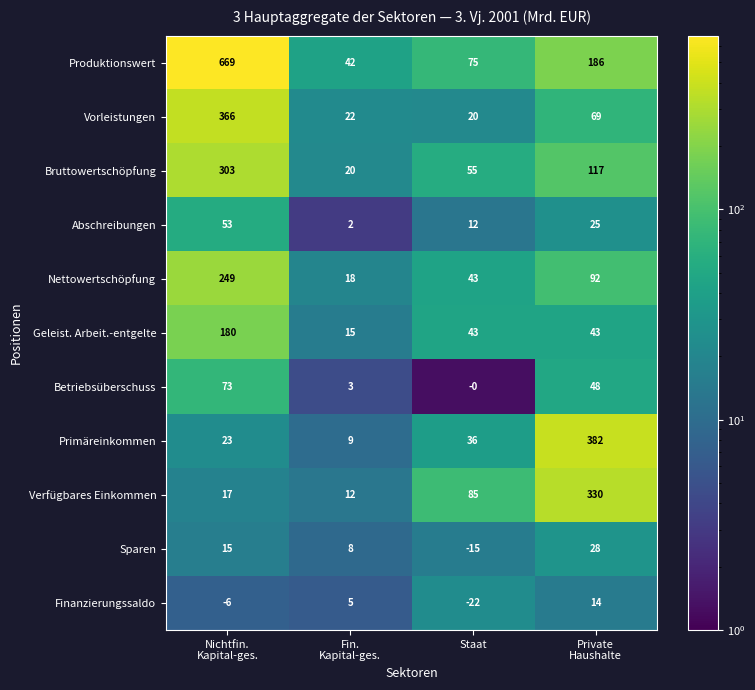

What is the spread (max minus min) of values at Private
Haushalte?

368